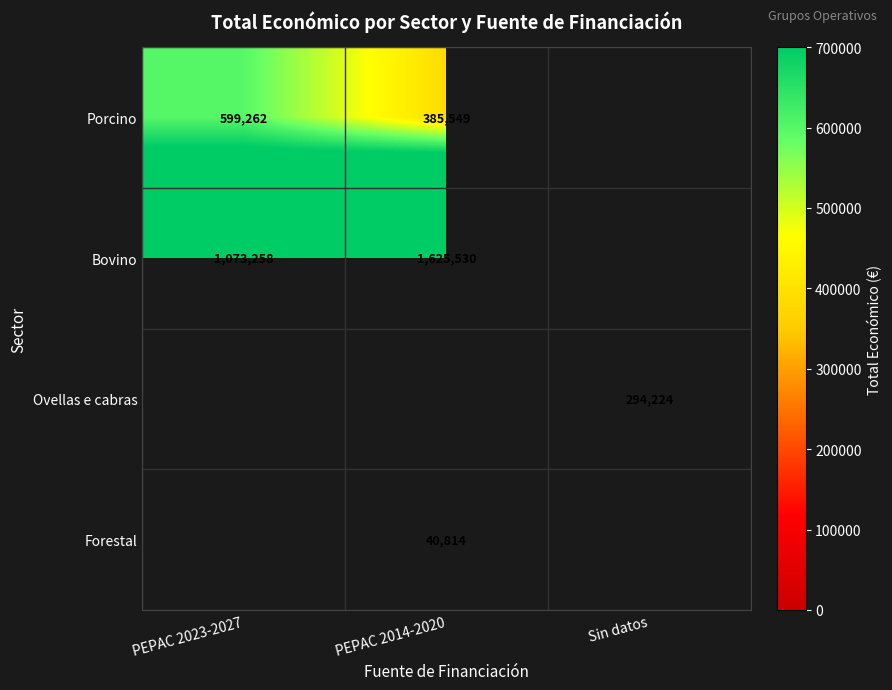

What is the sum of the Porcino values at PEPAC 2023-2027 and PEPAC 2014-2020?

984811